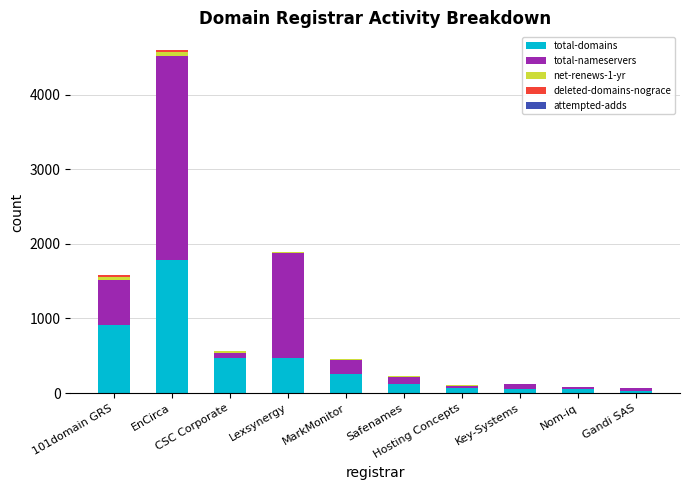

What is the sum of all total-domains values?

4232